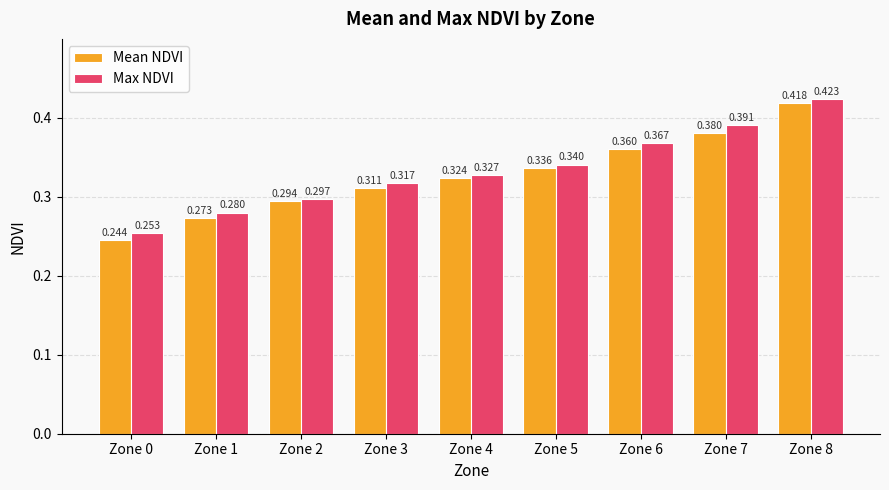

Is it true that Mean NDVI equals 0.6 at Zone 3?

False